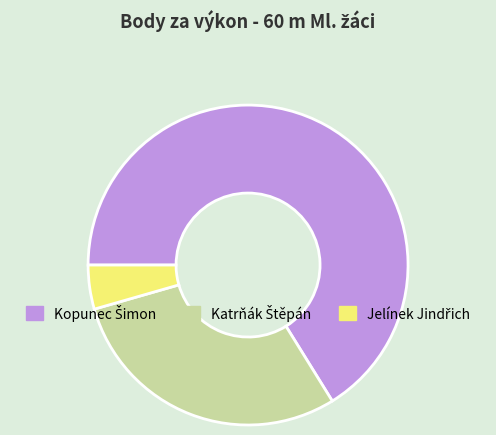

Is there any slice that represents more than half of the pie?

Yes